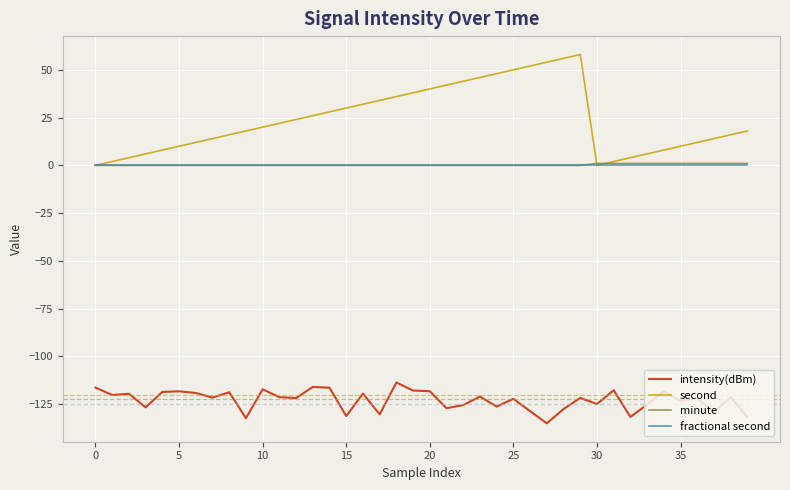

True or false: fractional second and intensity(dBm) cross at least once.

False